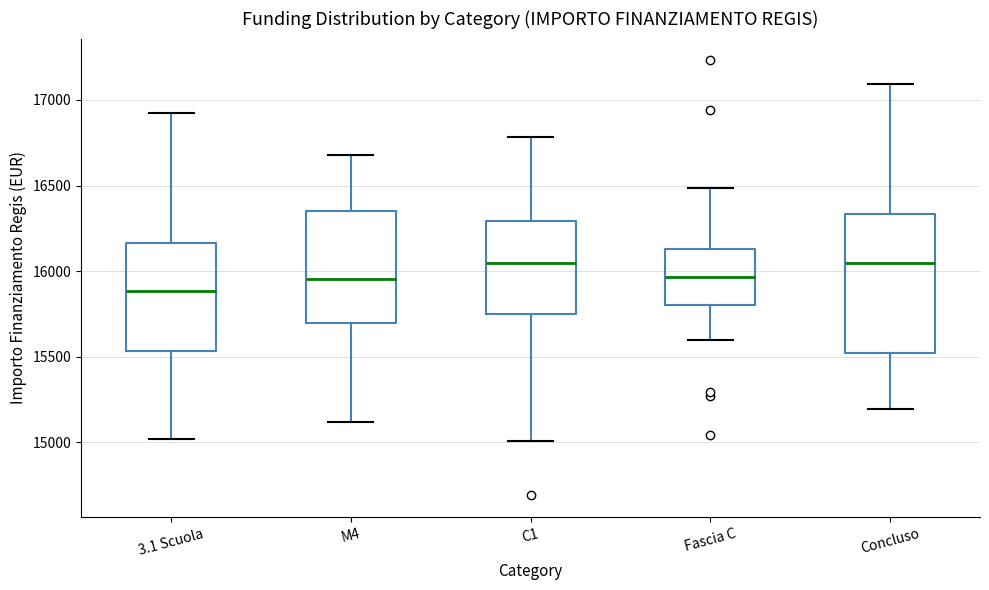

Where does the median line of the box for Concluso sit on the y-axis? The values are not printed on the chart, so give them approximately, as read against the axis.

16050